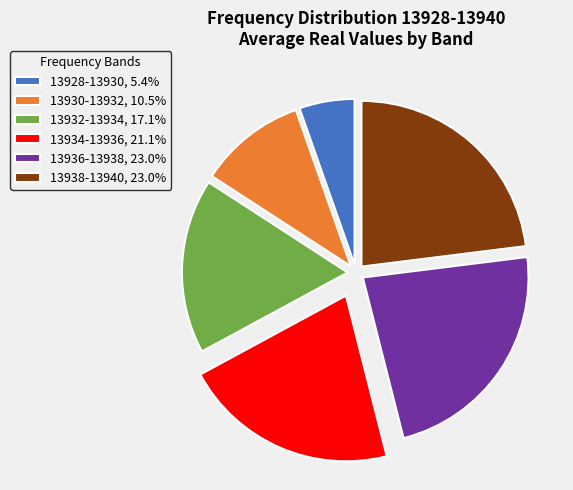

Combined, do 13932-13934, 17.1% and 13936-13938, 23.0% account for over 50%?

No